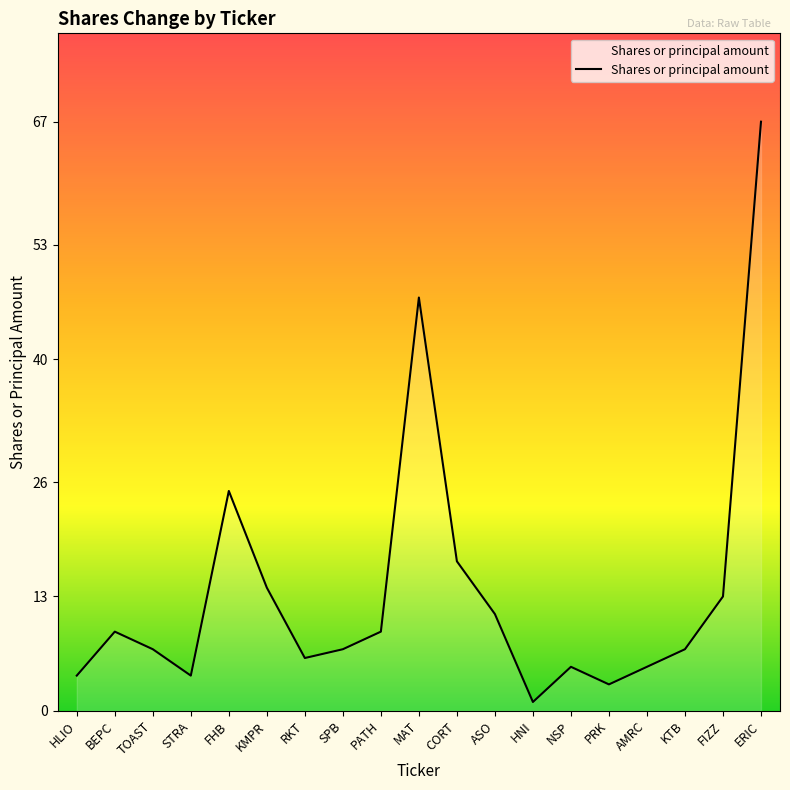

Reading left to right, list all the values displayed in this chart.

4	9	7	4	25	14	6	7	9	47	17	11	1	5	3	5	7	13	67